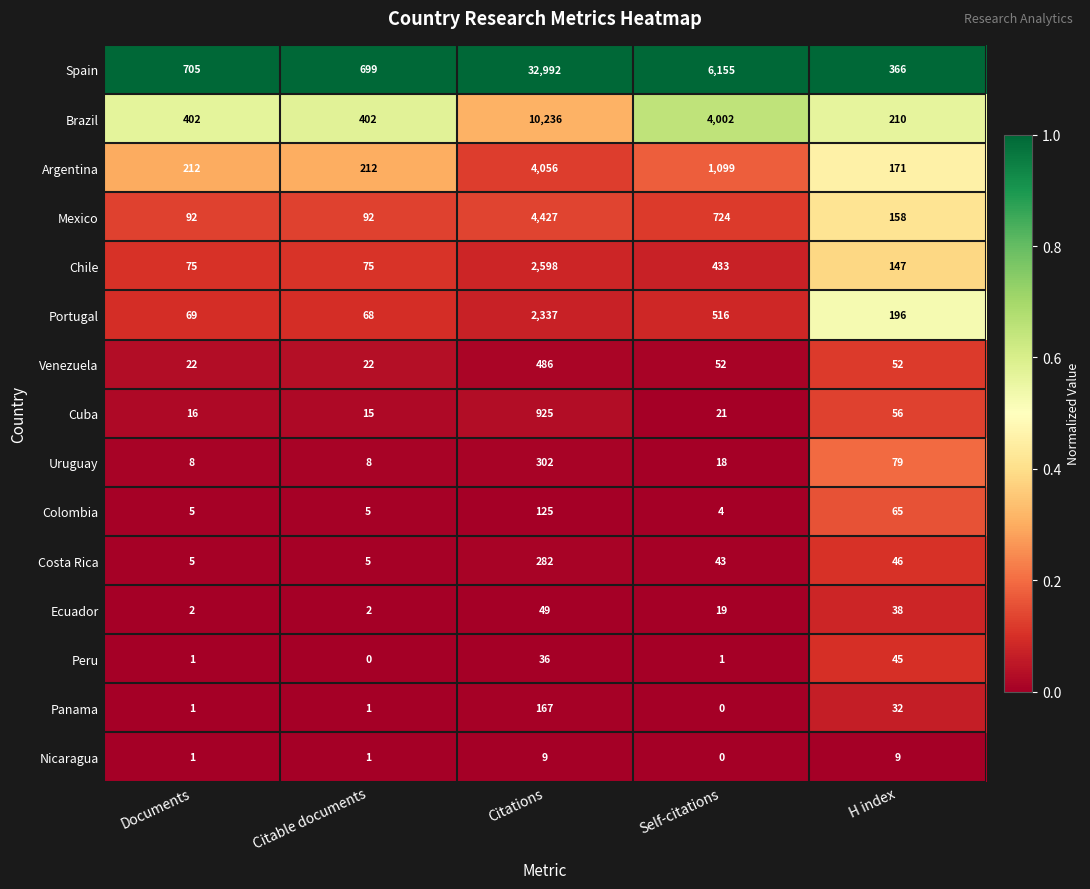

How many categories are shown in the chart?

5